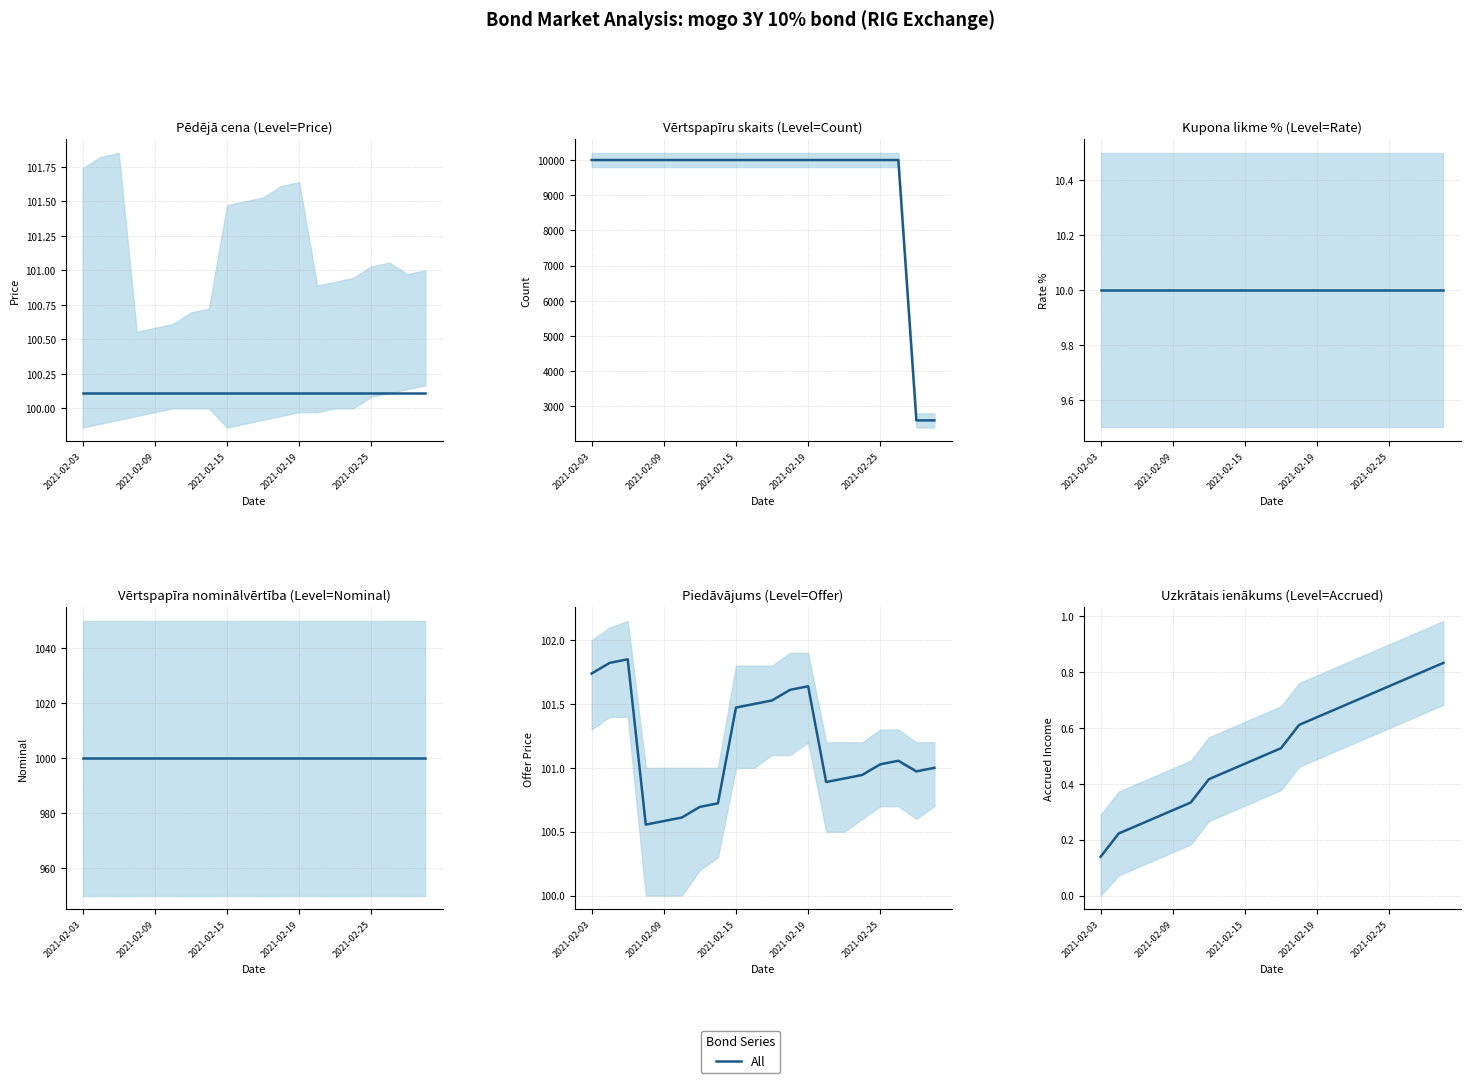

The value at 9 is 0.2. True or false?

False